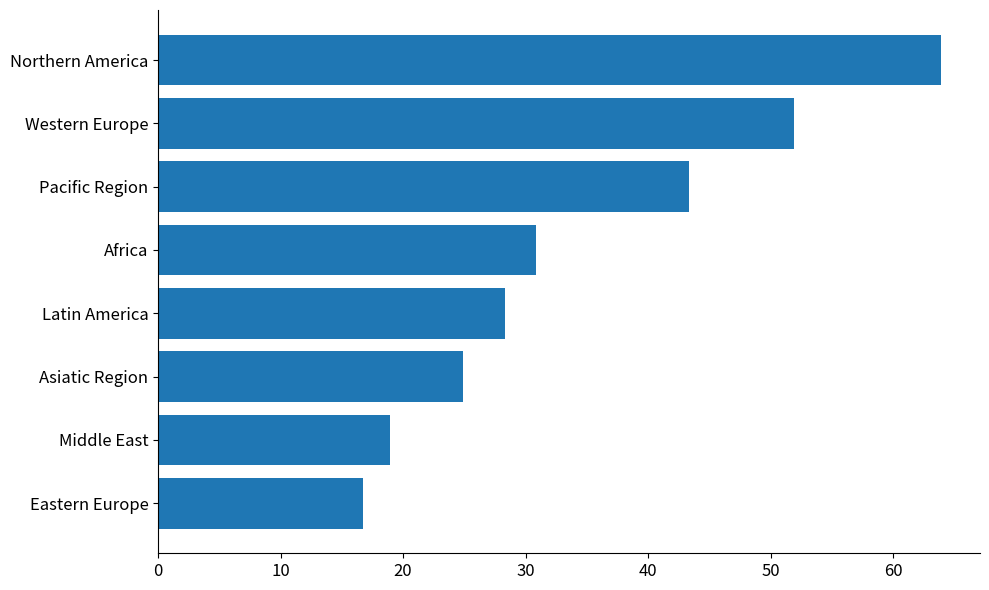

What is the maximum value shown in the chart?

63.9